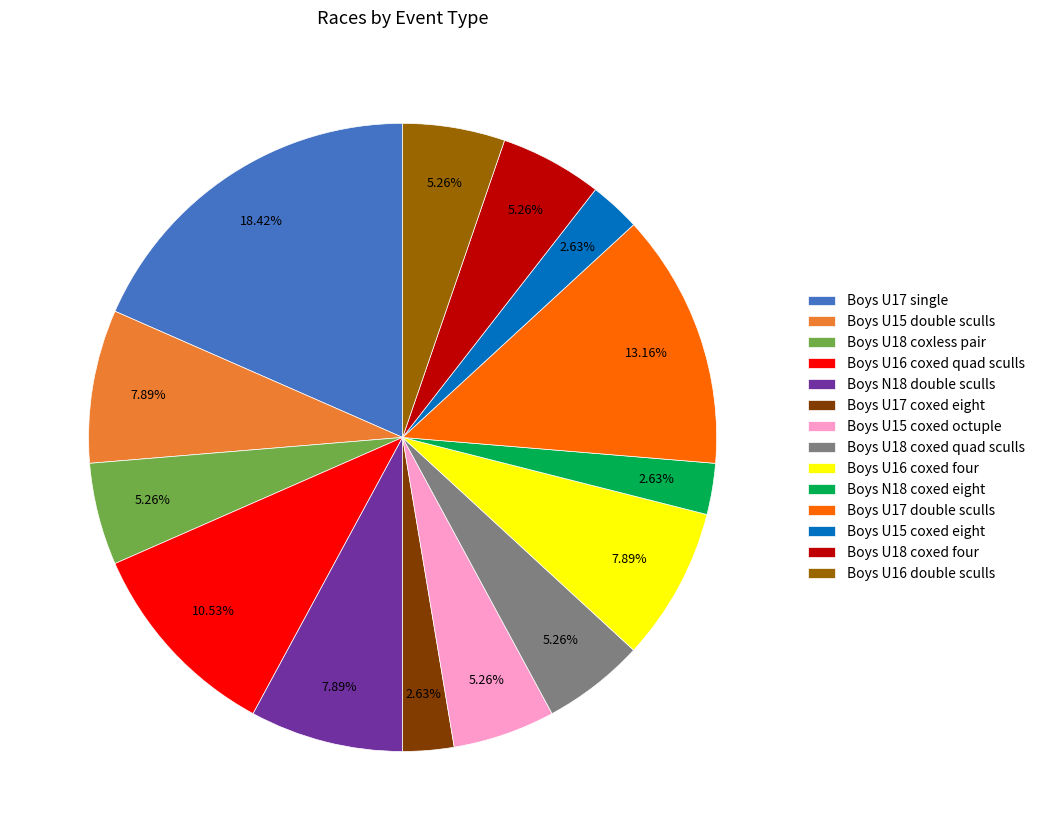

Which has a higher value, Boys U15 double sculls or Boys U18 coxed four?

Boys U15 double sculls